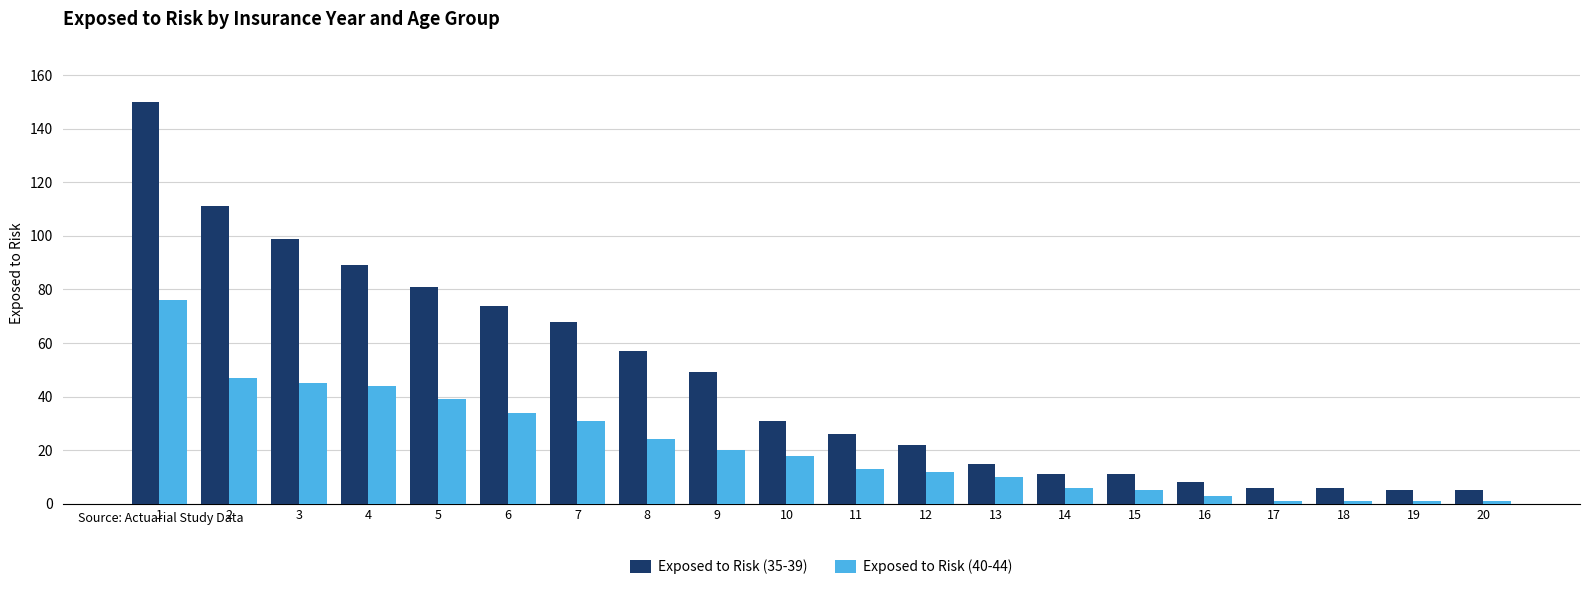

Rank the series by their maximum value, from highest to lowest.

Exposed to Risk (35-39), Exposed to Risk (40-44)